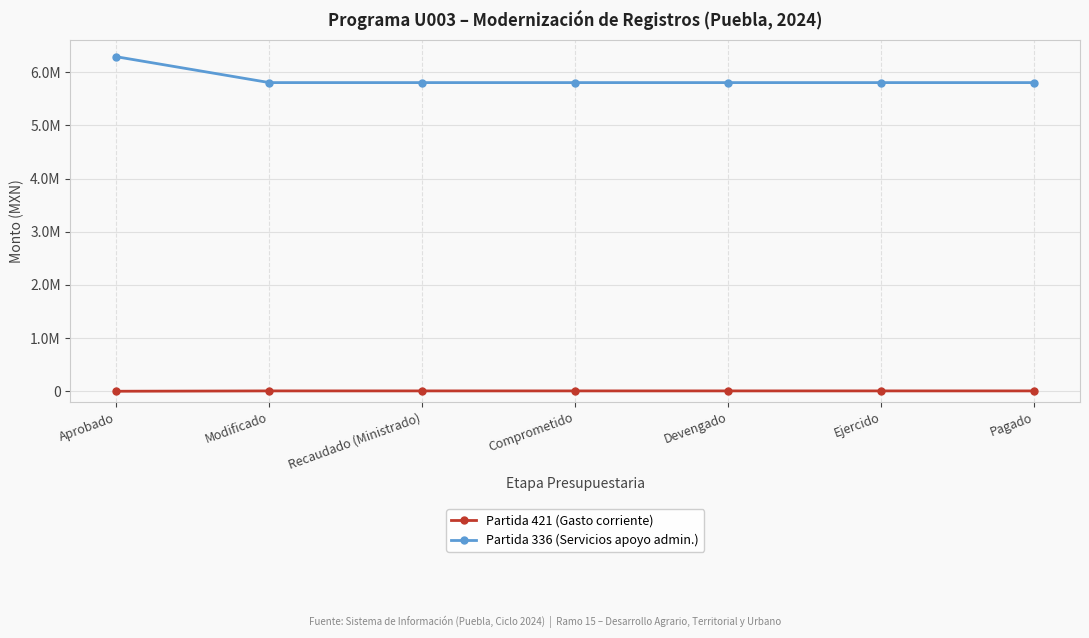

List the series in order of their overall mean, highest first.

Partida 336 (Servicios apoyo admin.), Partida 421 (Gasto corriente)